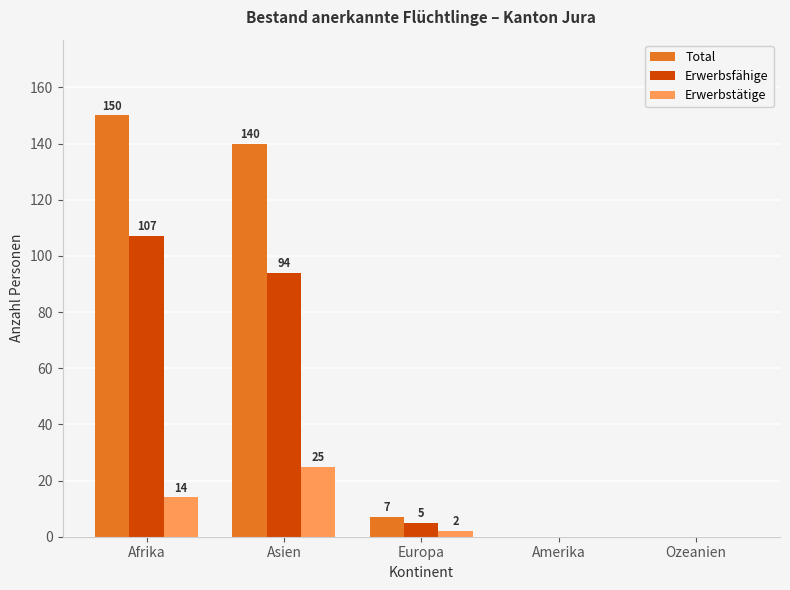

True or false: Total has a value of 79 at Afrika.

False